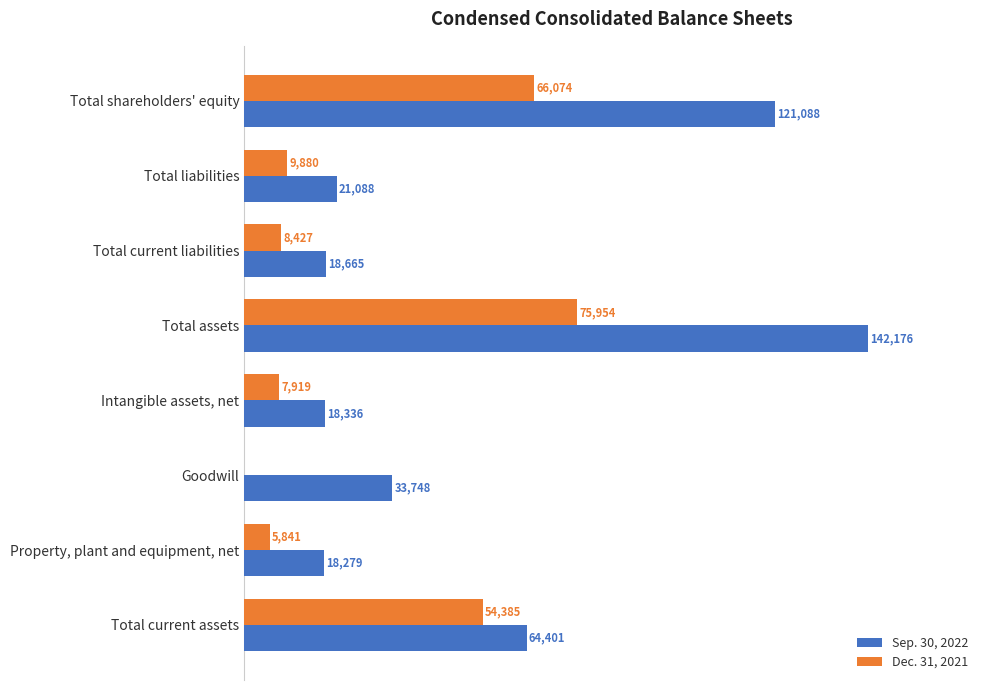

Where is Dec. 31, 2021 nearest to the value 37977?

Total current assets